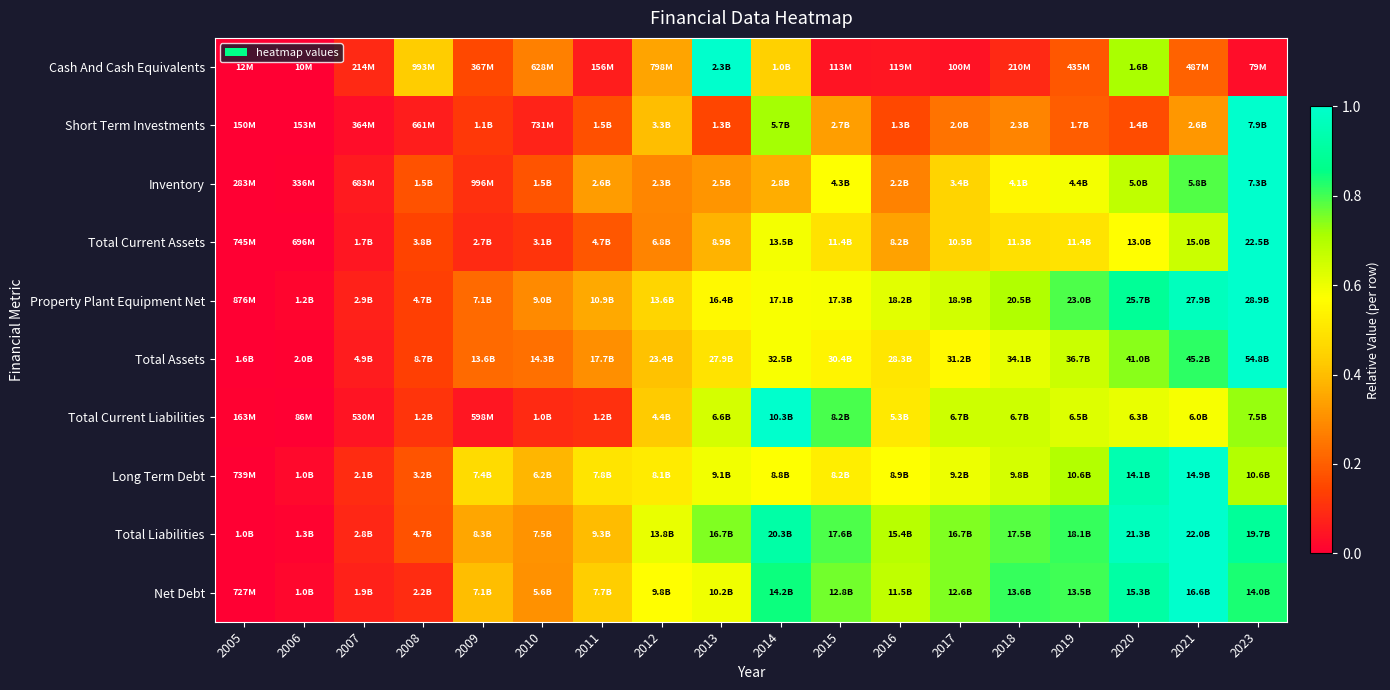

At which category is the sum across all series the highest?

2023